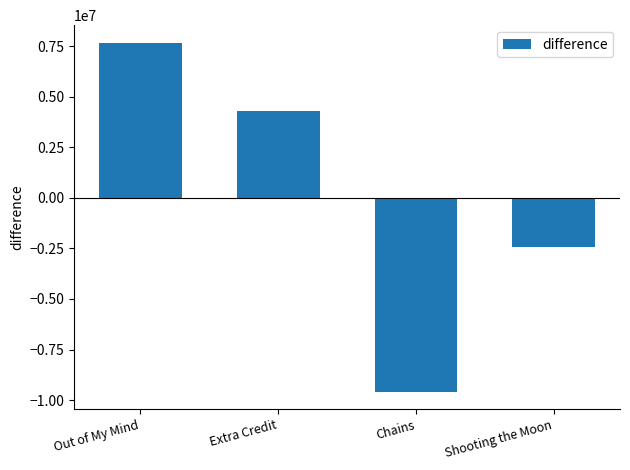

Where is the data nearest to the value -953380?

Shooting the Moon